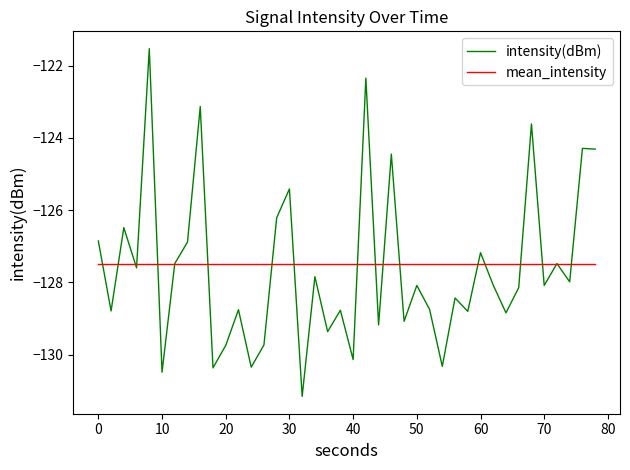

Rank the series by their maximum value, from highest to lowest.

intensity(dBm), mean_intensity